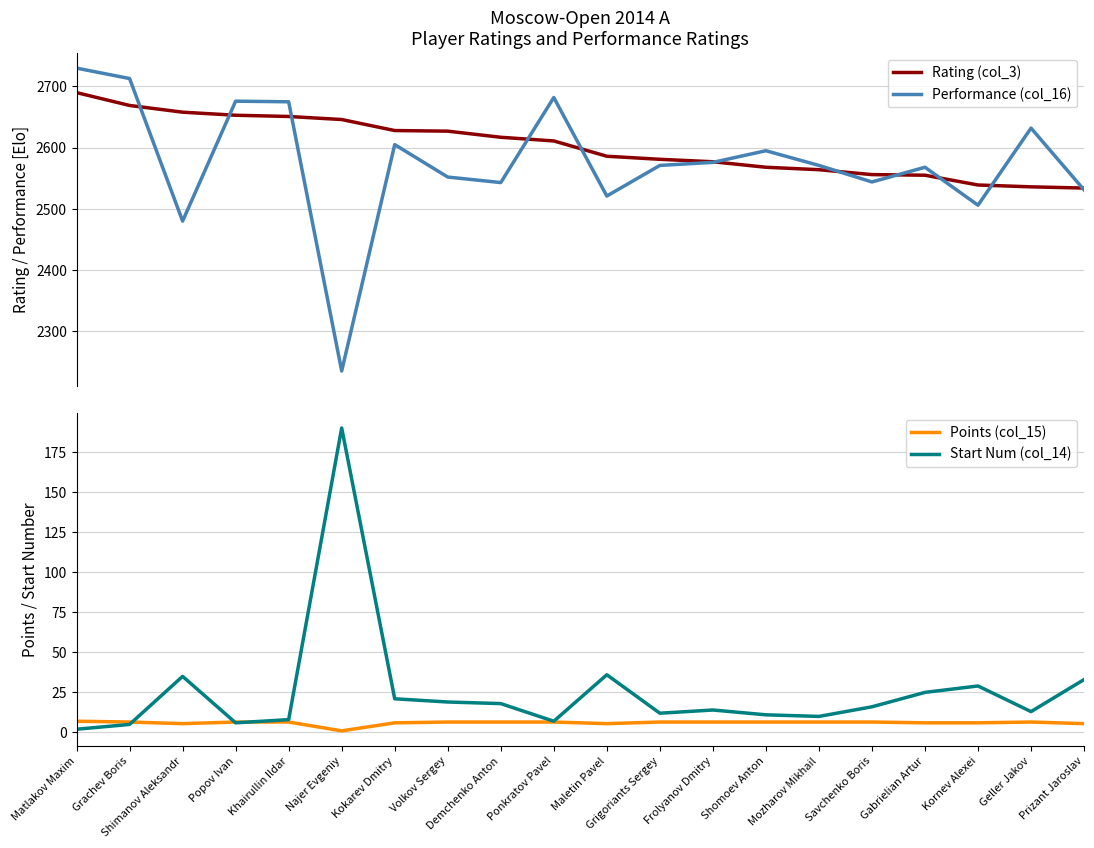

At which label does Rating (col_3) reach its minimum?

Prizant Jaroslav